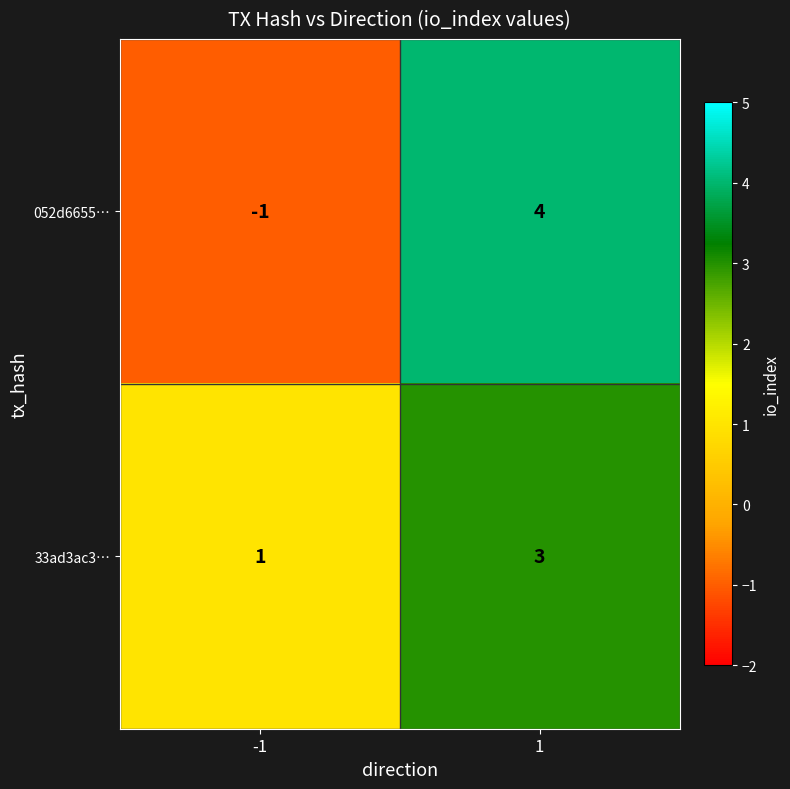

How many distinct data groups are displayed?

2